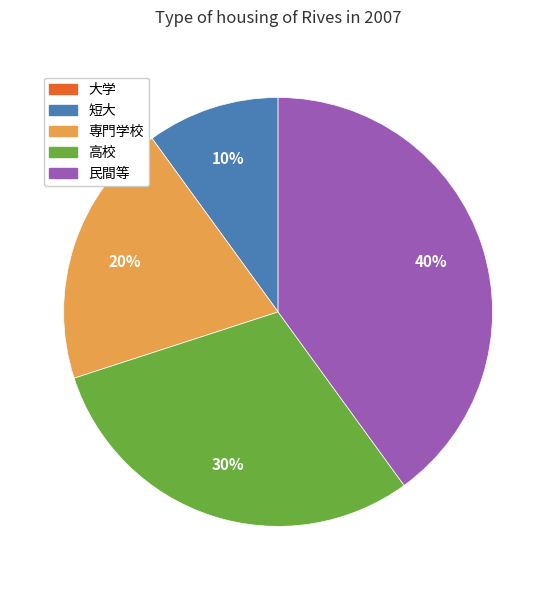

Which has a higher value, 短大 or 民間等?

民間等